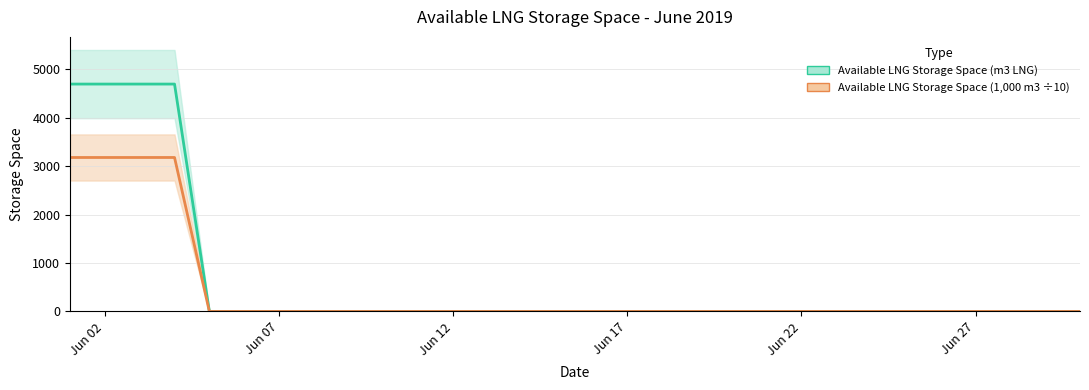

What is the total value across all series at Jun 02?

7867.2